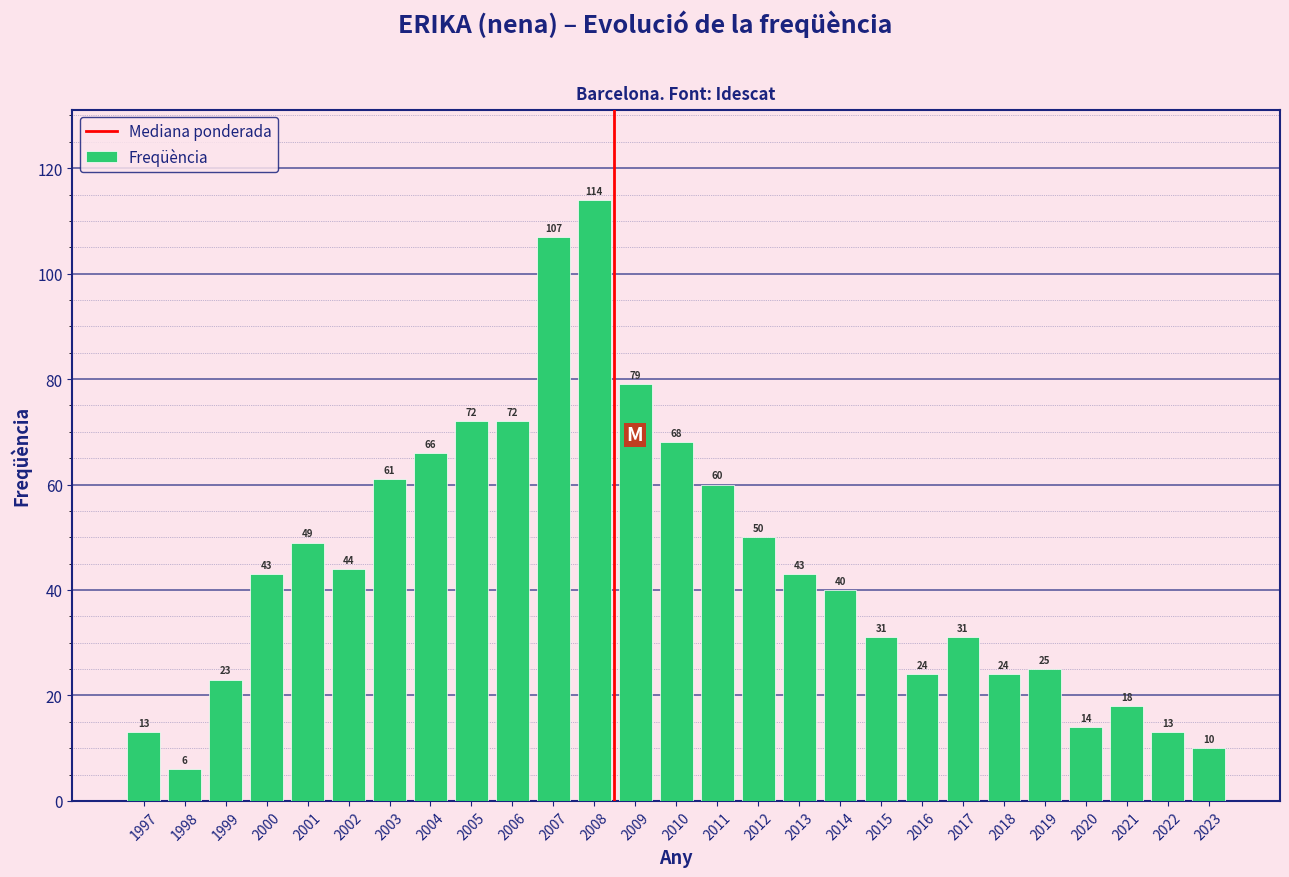

Reading right to left, list all the values displayed in this chart.

10	13	18	14	25	24	31	24	31	40	43	50	60	68	79	114	107	72	72	66	61	44	49	43	23	6	13